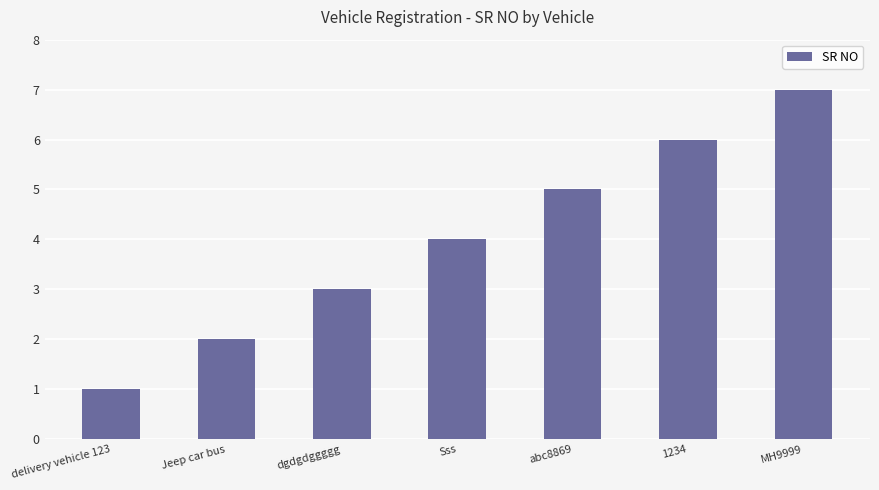

What is the maximum value shown in the chart?

7